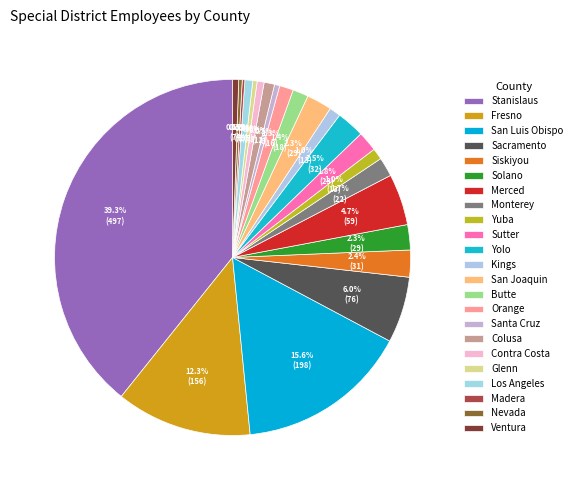

Count the number of slices in the pie.

23